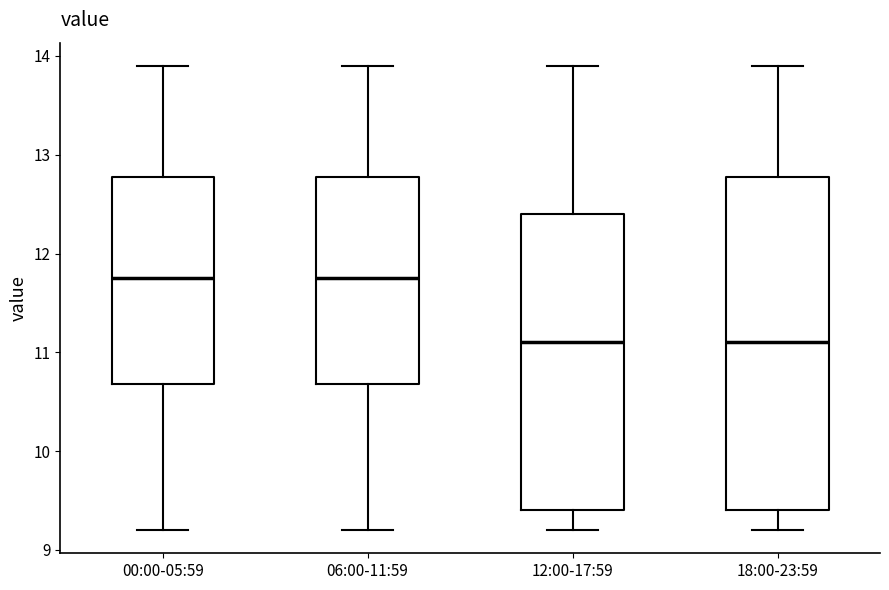

Where is the lower edge of the box for 00:00-05:59 on the y-axis? The values are not printed on the chart, so give them approximately, as read against the axis.

10.7